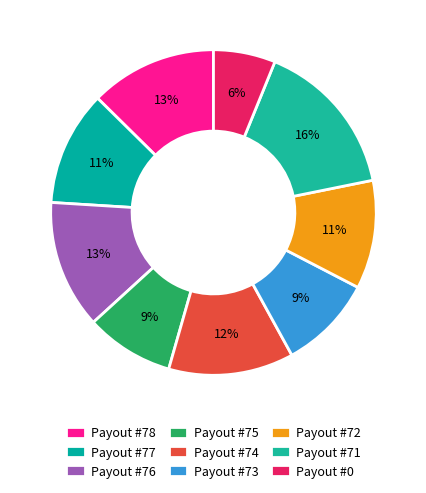

Is it true that Payout #76 is 13% of the pie?

True